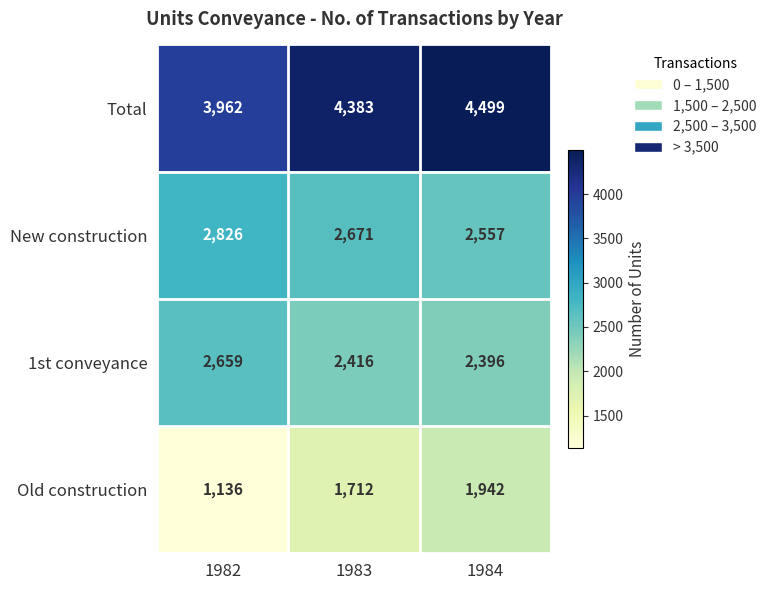

Reading left to right, extract all data points from this chart.

Total: 3962	4383	4499
New construction: 2826	2671	2557
1st conveyance: 2659	2416	2396
Old construction: 1136	1712	1942